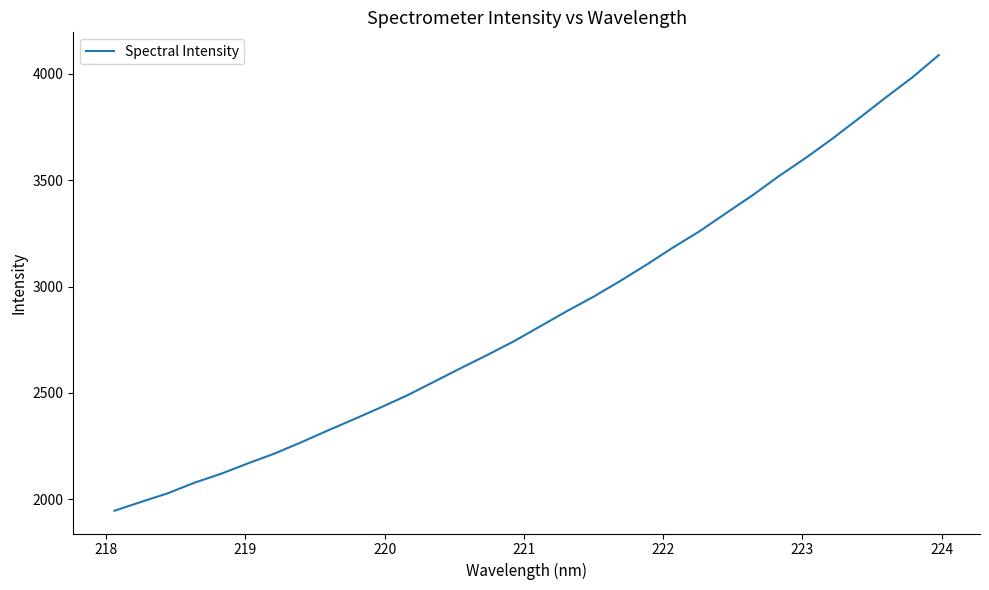

What is the difference between the maximum and minimum values?

2141.5